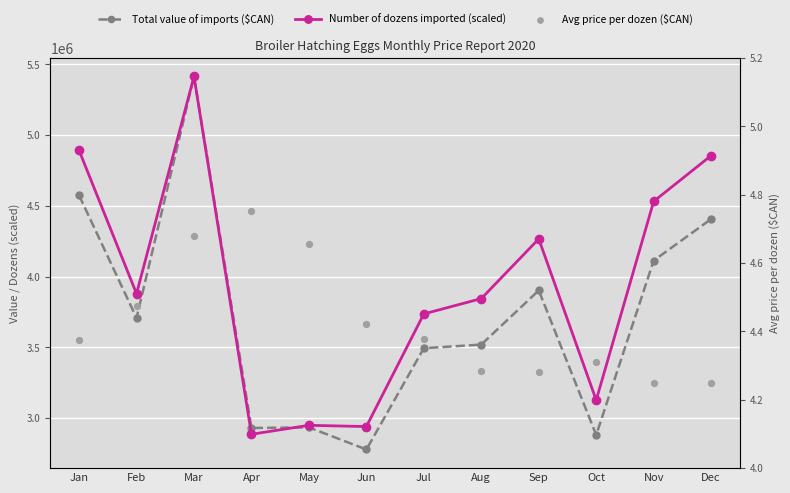

What are all the series names shown in the legend?

Total value of imports ($CAN), Number of dozens imported (scaled), Avg price per dozen ($CAN)